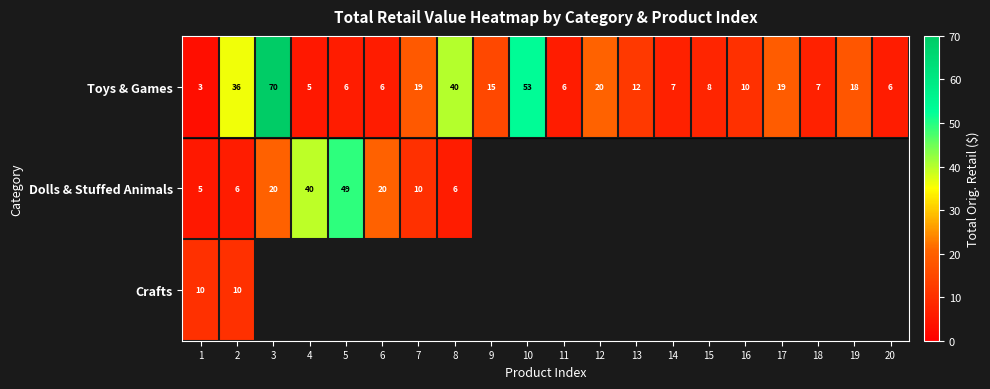

Is the value of Dolls & Stuffed Animals at 1 greater than the value of Toys & Games at 17?

No